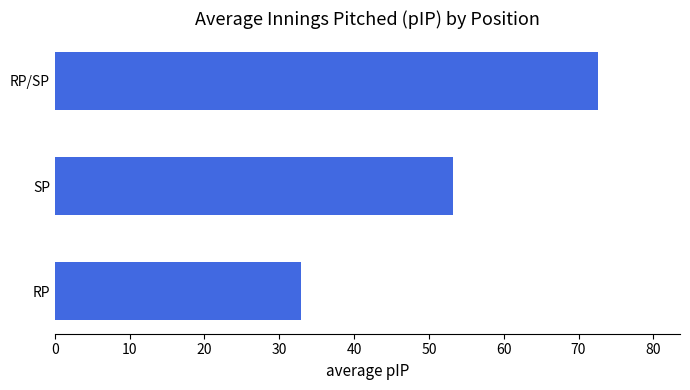

Read the value at SP.

53.3